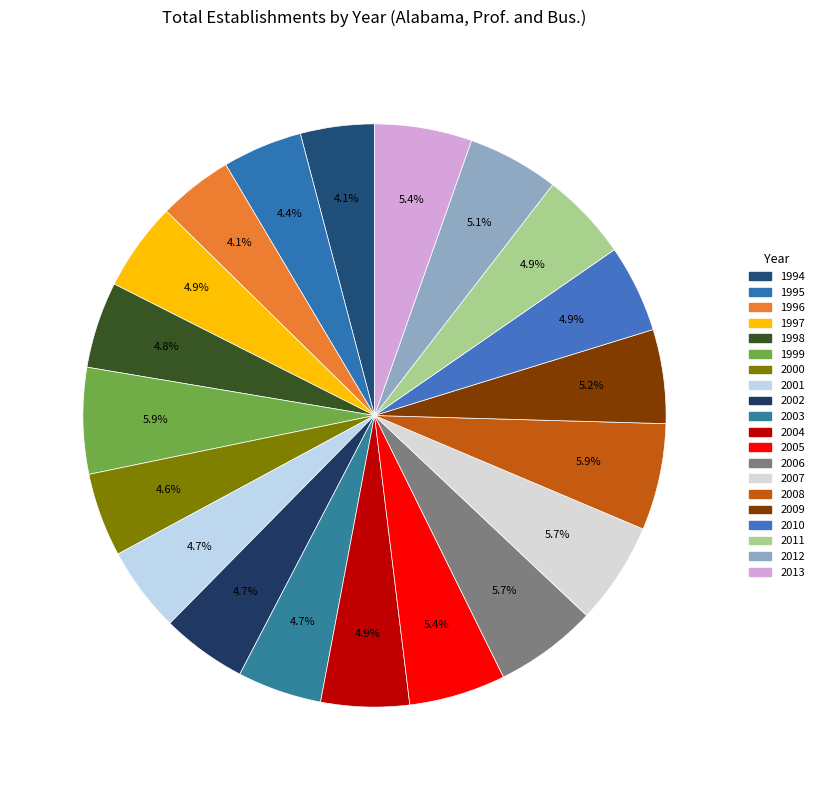

How many segments does this pie chart have?

20